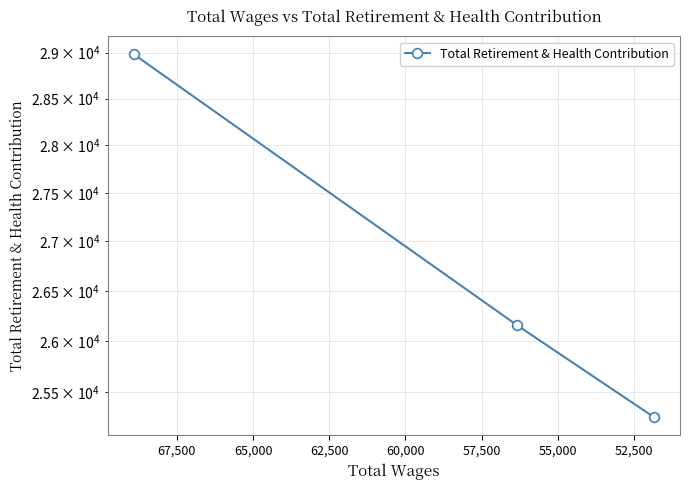

What is the change in value from 52,500 to 55,000?

-894